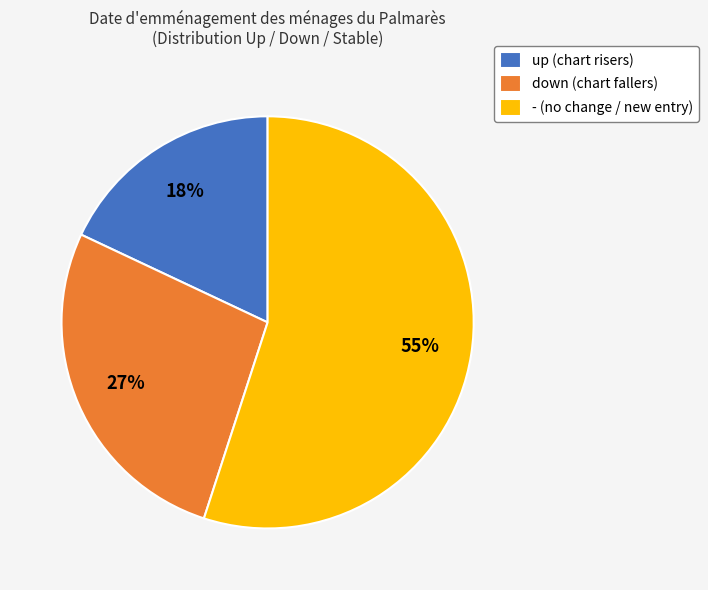

Is the sum of up (chart risers) and down (chart fallers) greater than half?

No